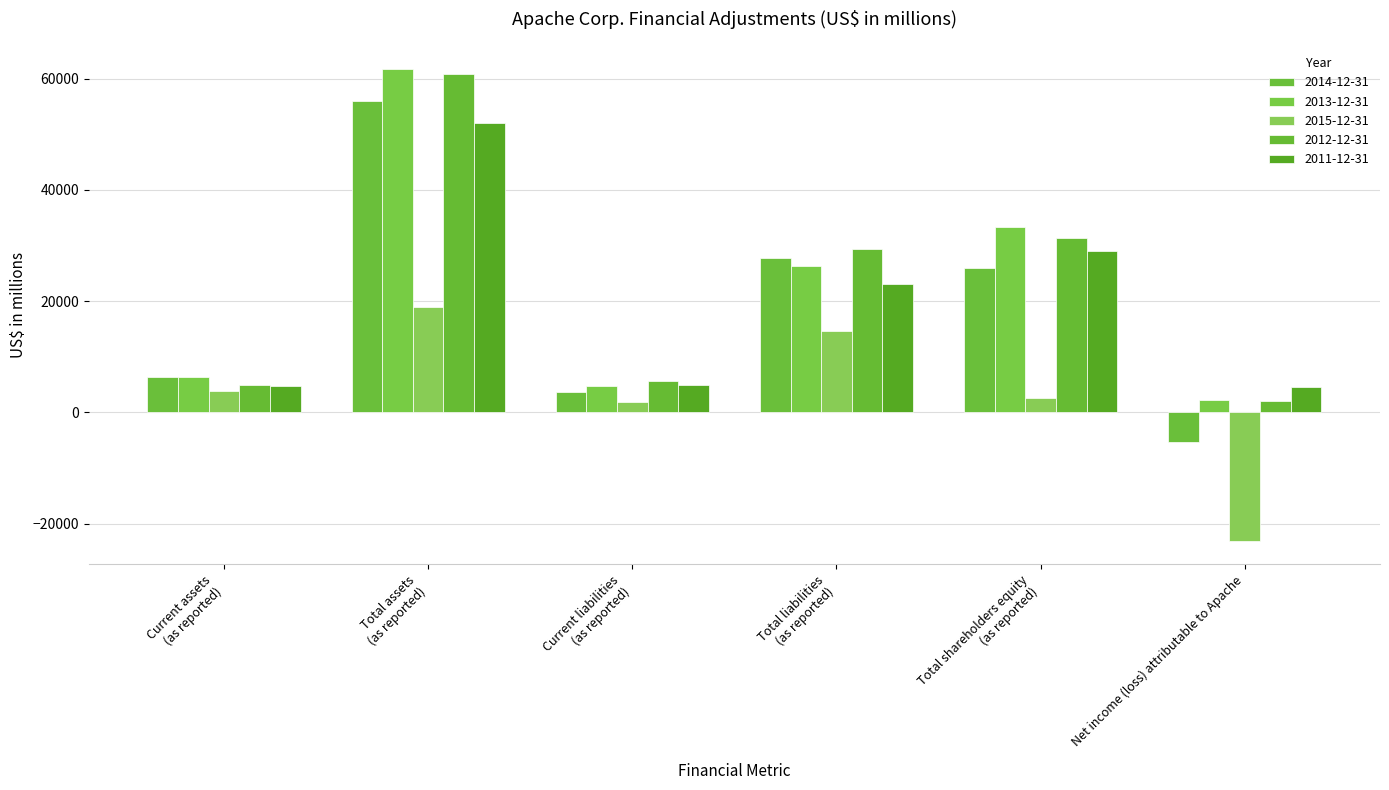

Where is 2011-12-31 nearest to the value 28317?

Total shareholders equity
(as reported)